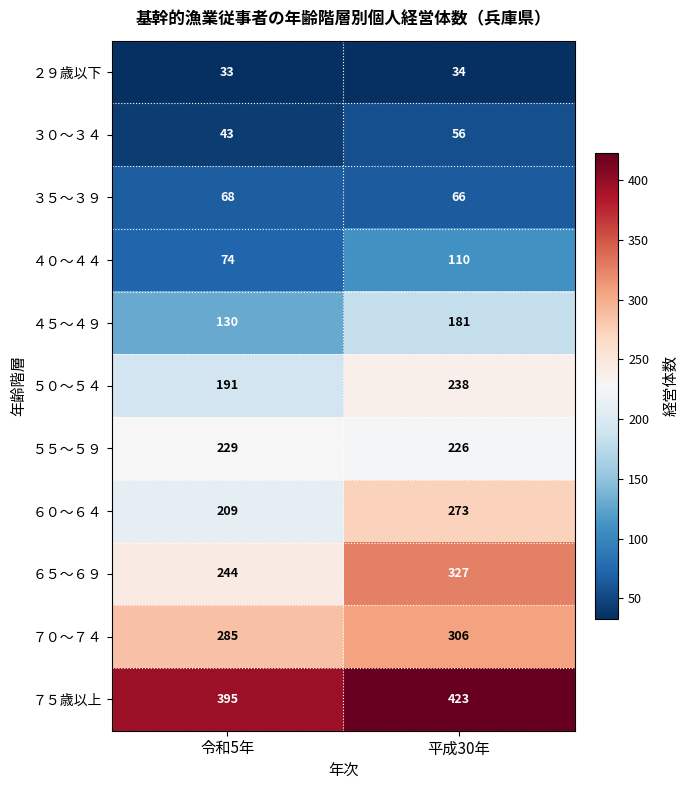

Reading left to right, transcribe all the data shown in this chart.

２９歳以下: 33	34
３０～３４: 43	56
３５～３９: 68	66
４０～４４: 74	110
４５～４９: 130	181
５０～５４: 191	238
５５～５９: 229	226
６０～６４: 209	273
６５～６９: 244	327
７０～７４: 285	306
７５歳以上: 395	423